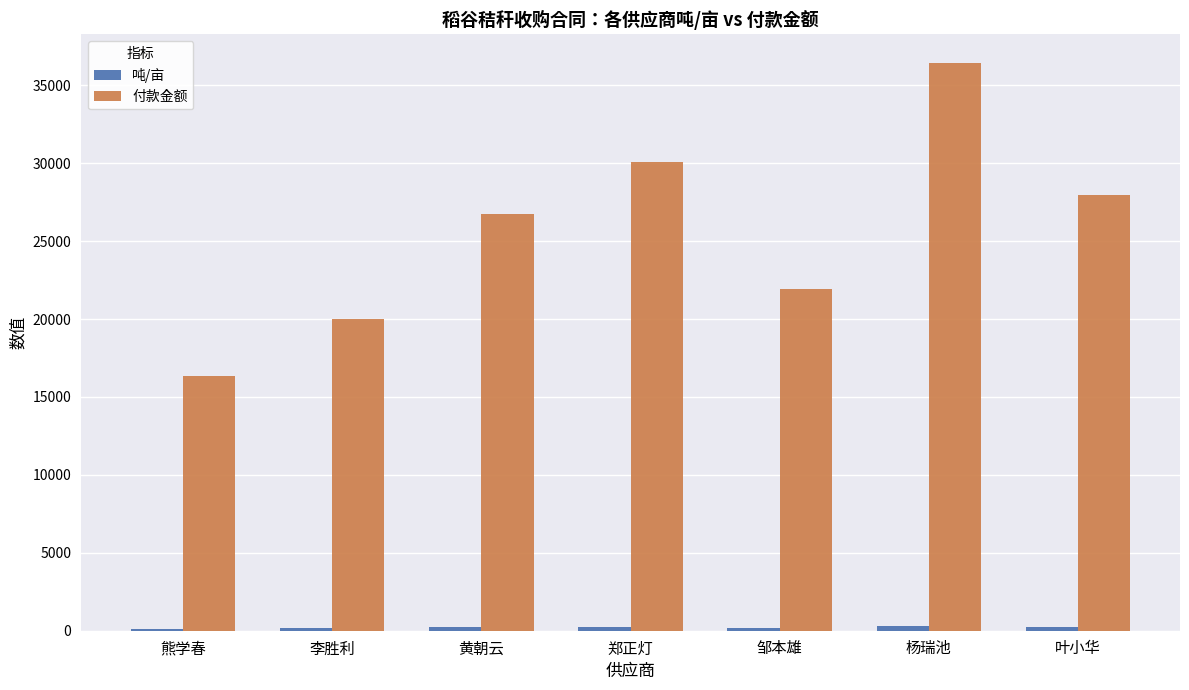

The 付款金额 series shows 21918.0 at 邹本雄. True or false?

True